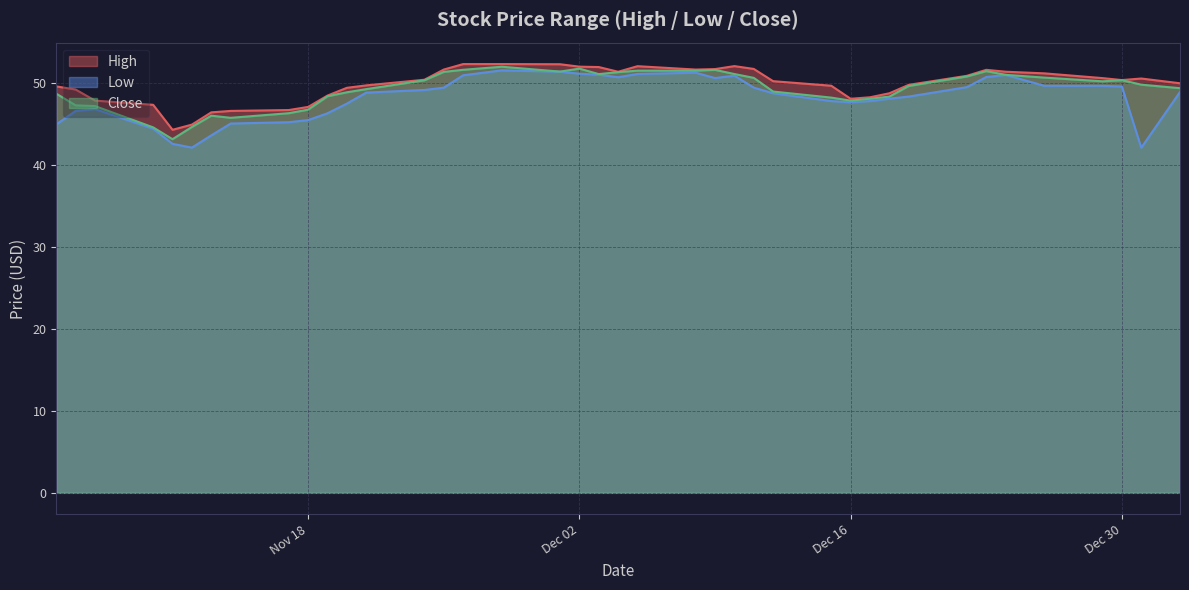

At how many categories does at least one series exceed 47?

35